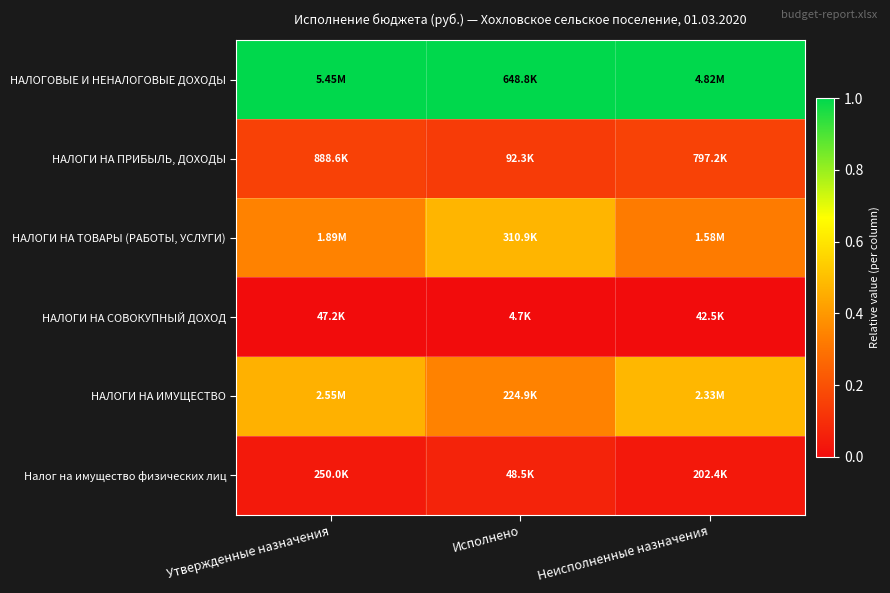

What is the difference between the highest and lowest values at Исполнено?

1.0